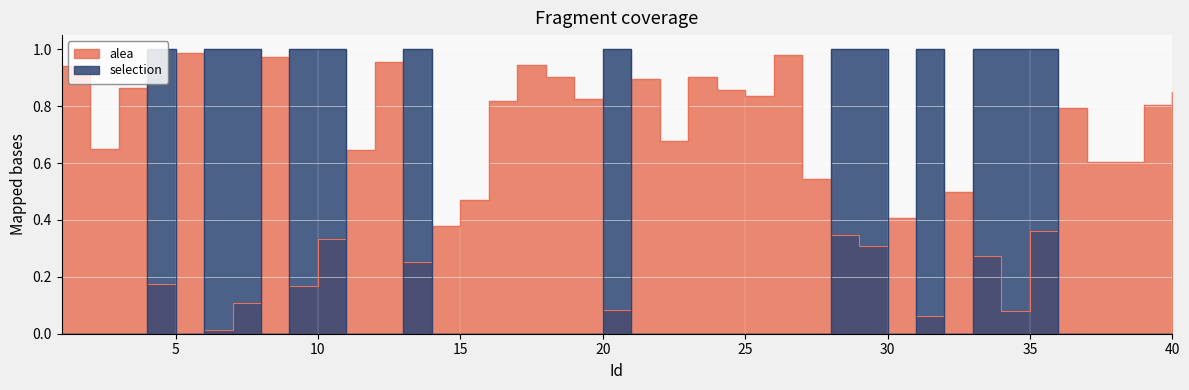

List the series in order of their peak value, lowest first.

alea, selection